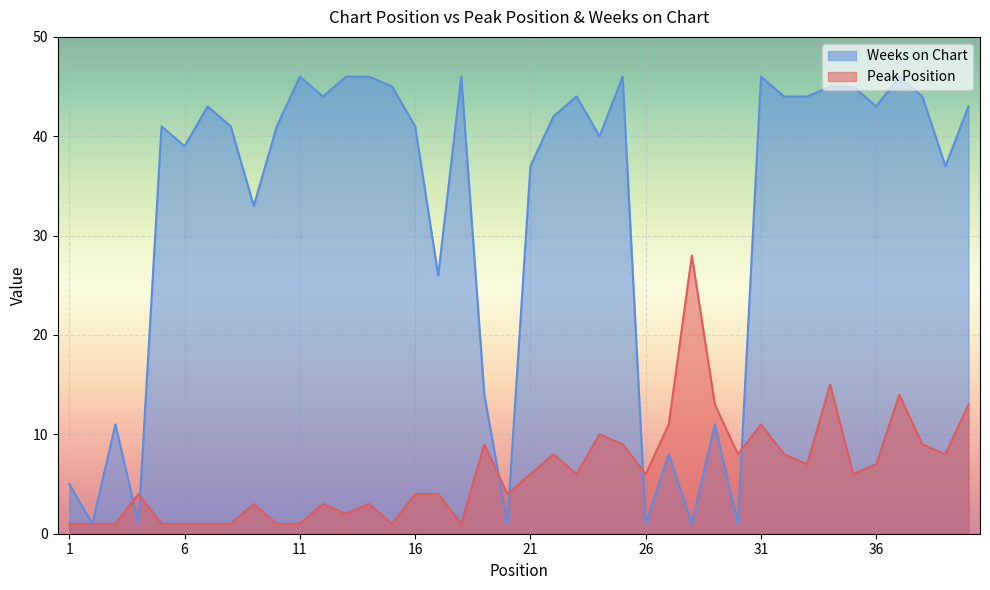

Where do Weeks on Chart and Peak Position first cross each other?

3 and 4